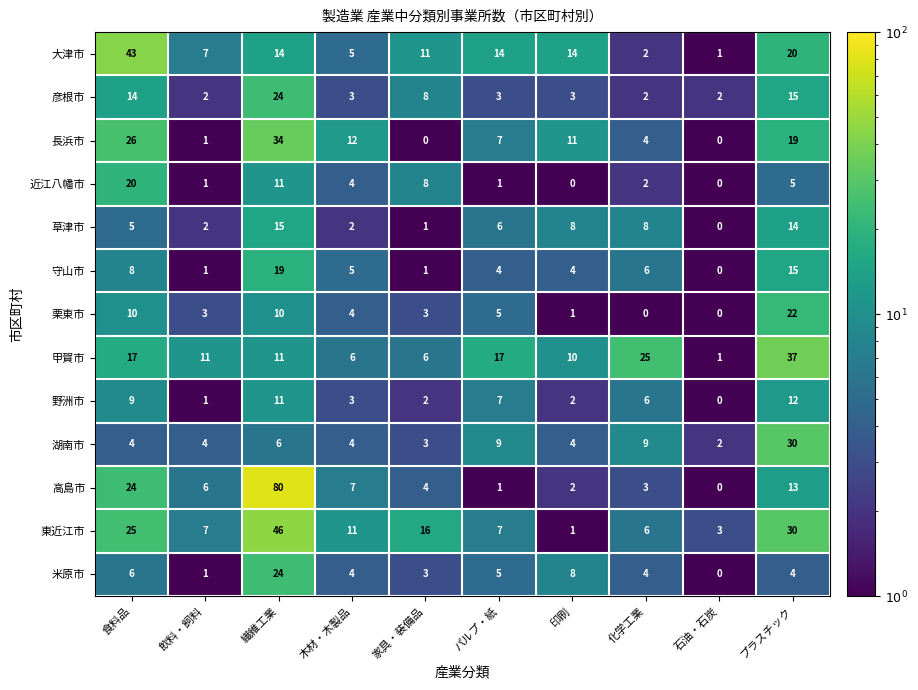

What is the highest value of the 野洲市 series?

12